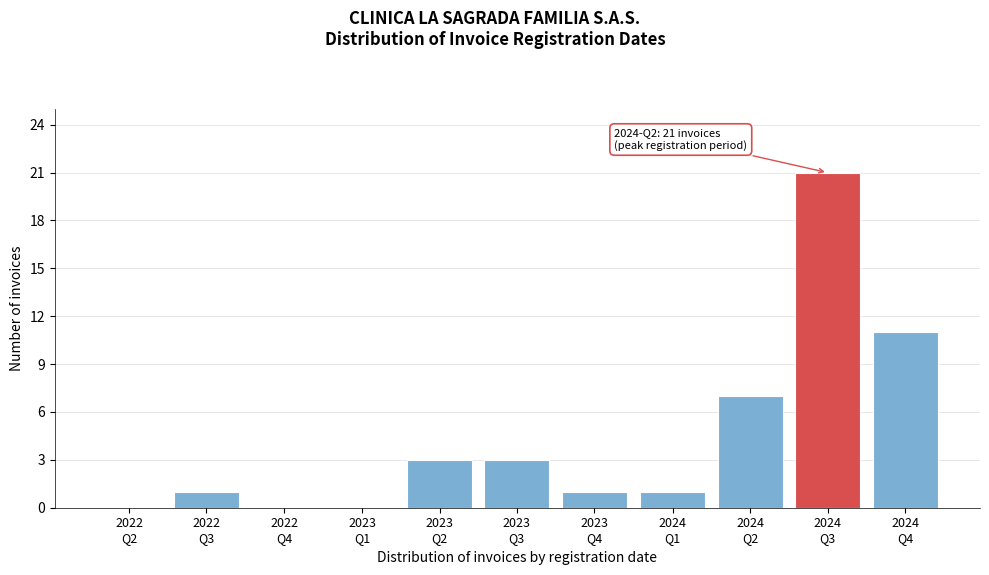

What is the sum of all values?

48